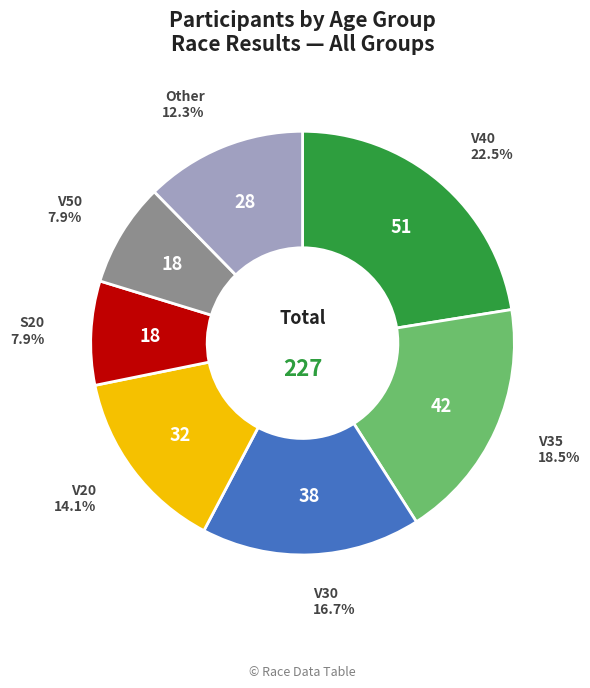

Does any single category account for the majority?

No